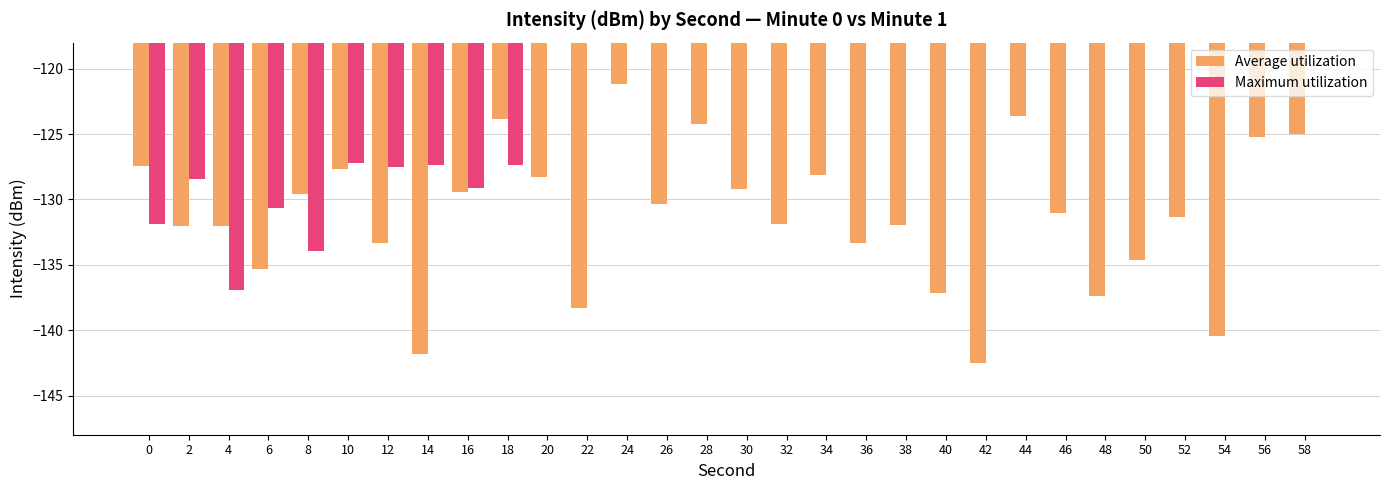

Are the bars horizontal?

No